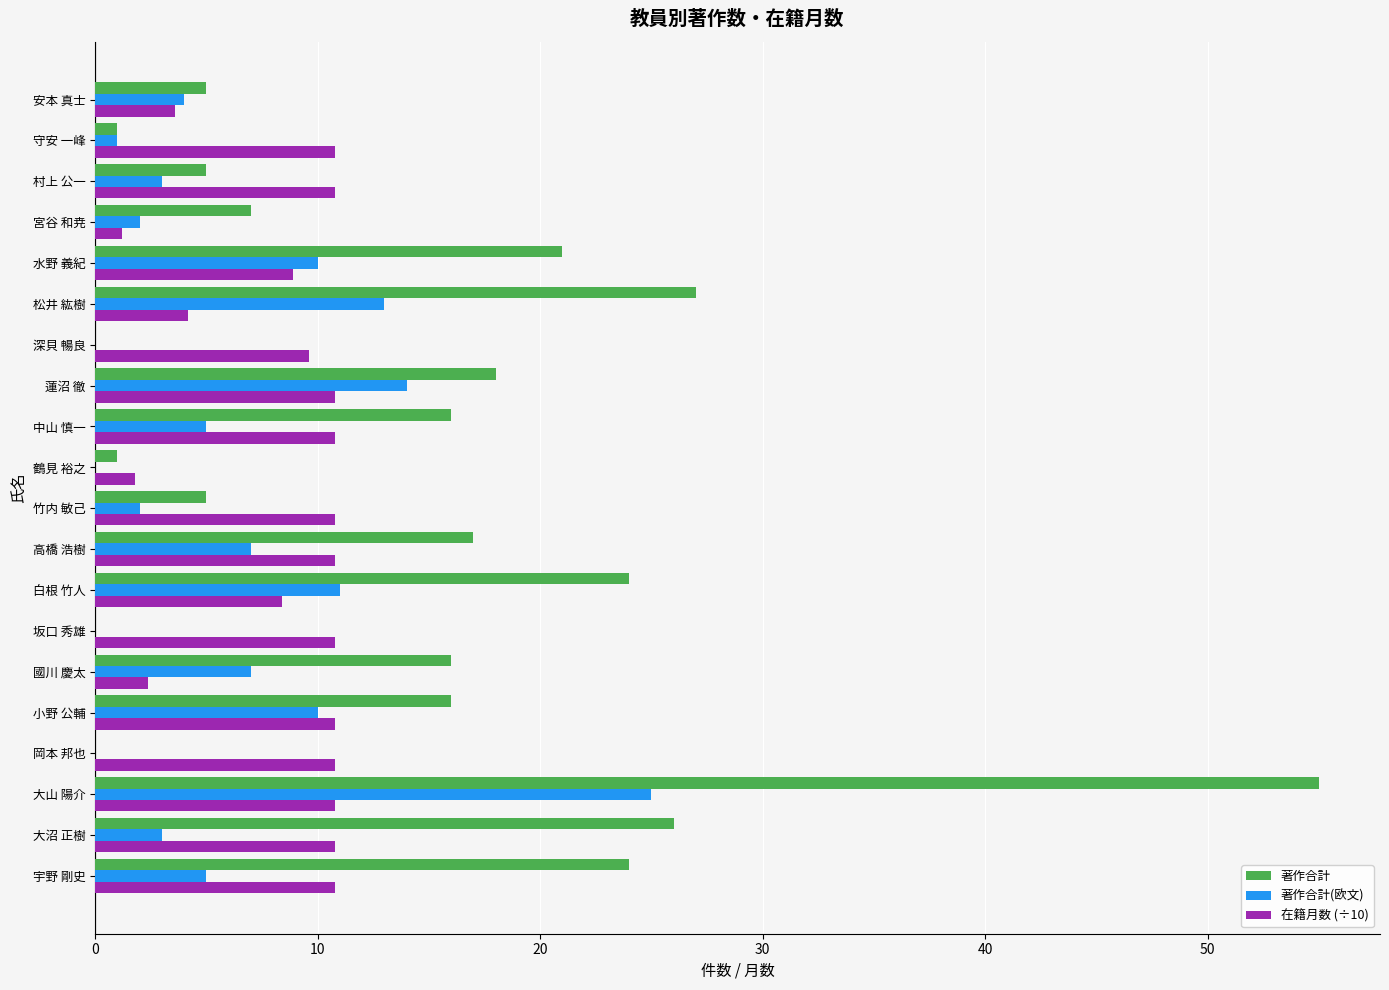

Count the number of categories in the chart.

20